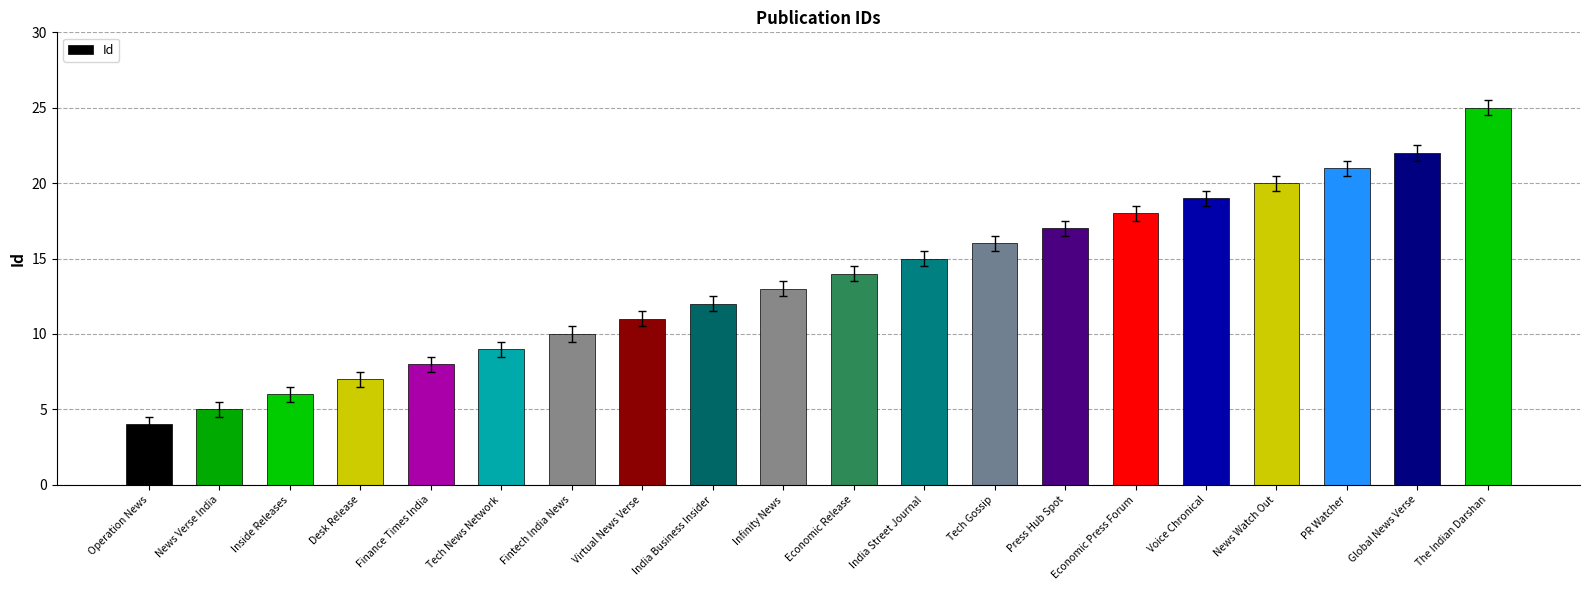

What is the difference between the values at PR Watcher and Fintech India News?

11